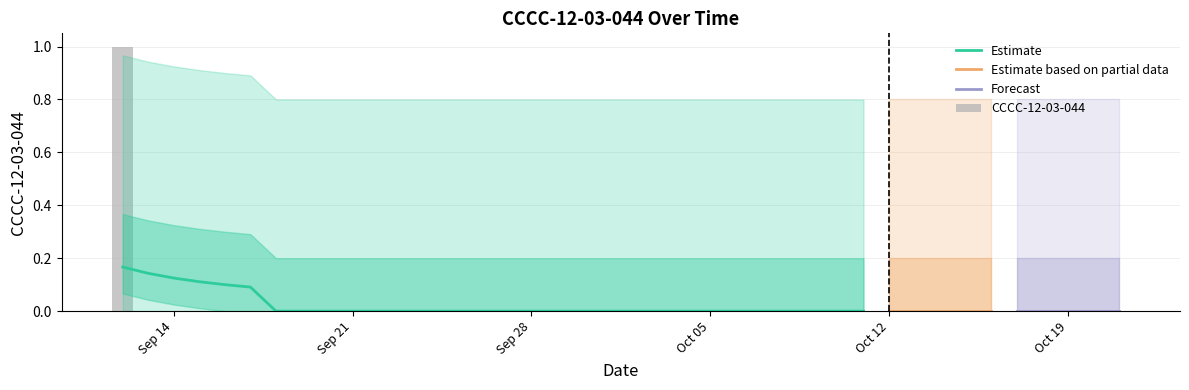

True or false: the data shows 0 at 2020-10-11.

True